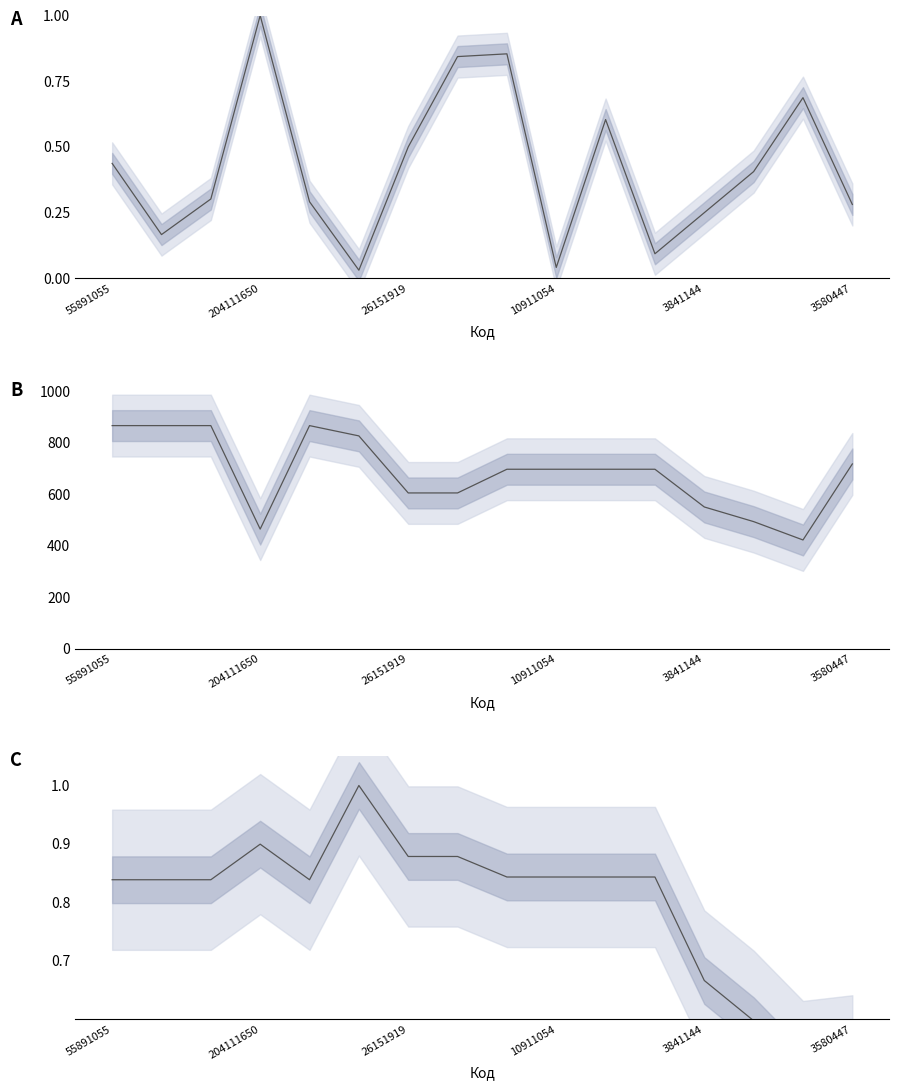

What is the difference between the maximum and minimum values in the Залишок (норм.) series?

1.0